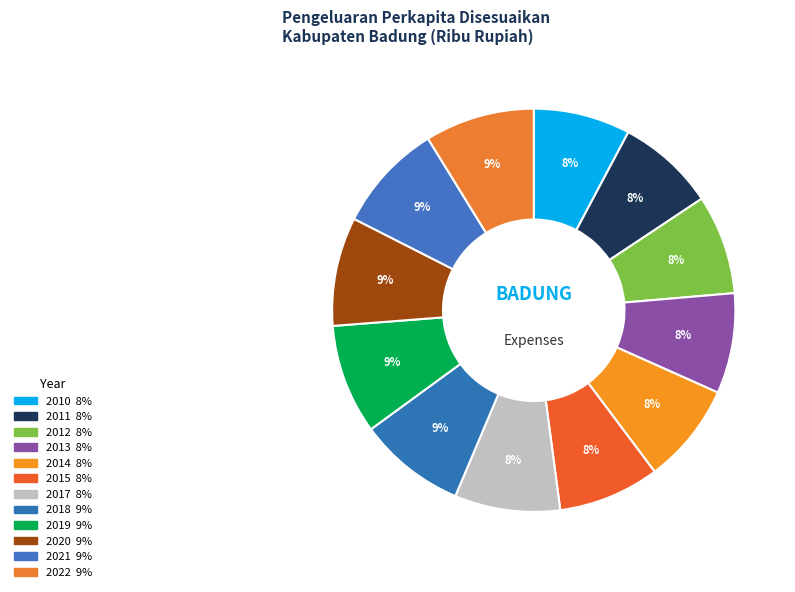

Does 2021 account for over 50% of the chart?

No